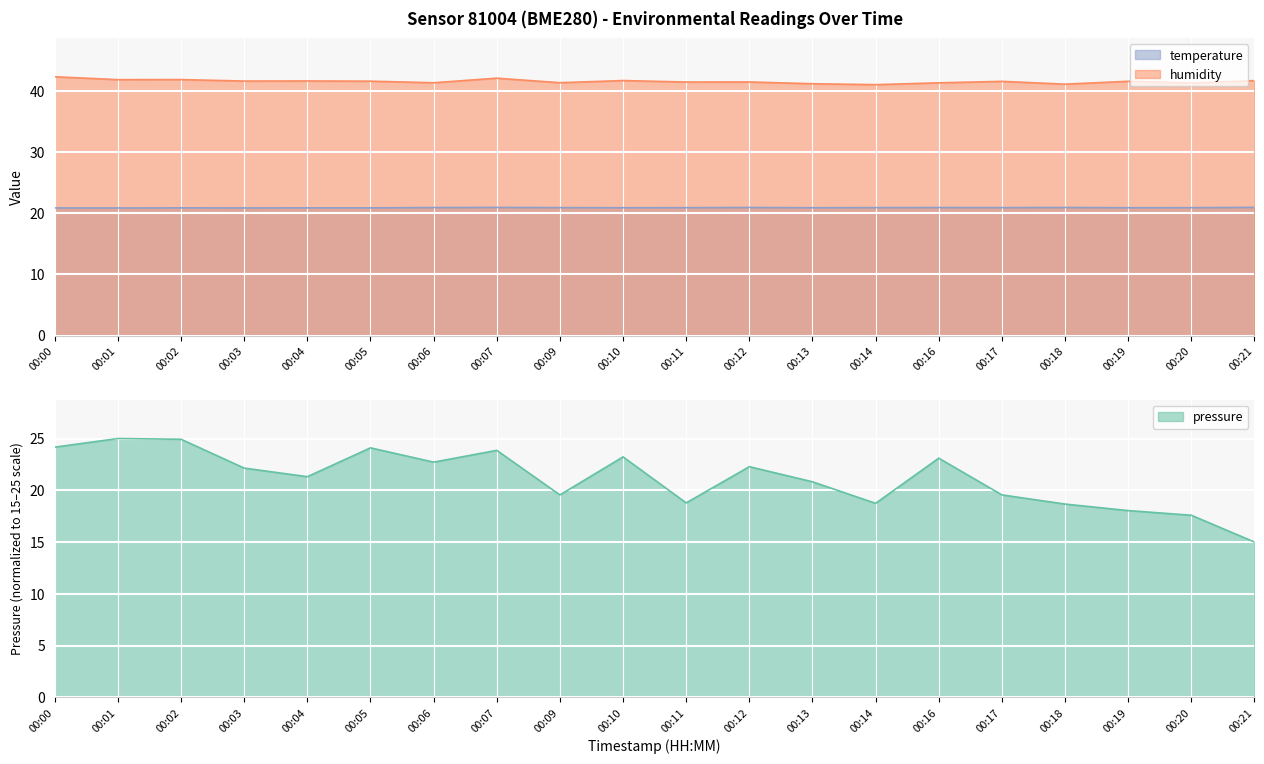

True or false: humidity has a value of 13.4 at 00:21.

False